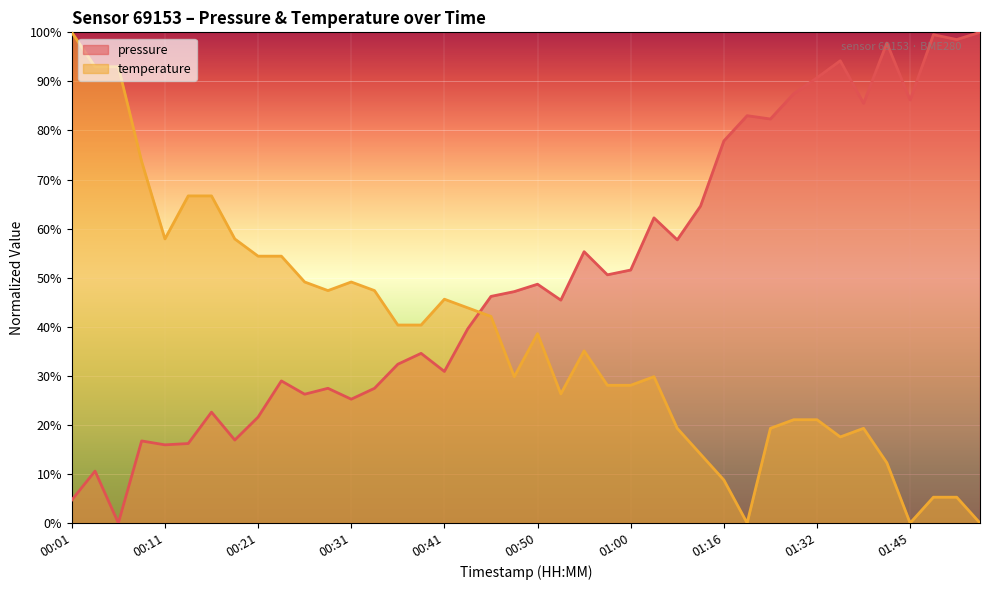

Which series has the largest total across all categories?

pressure